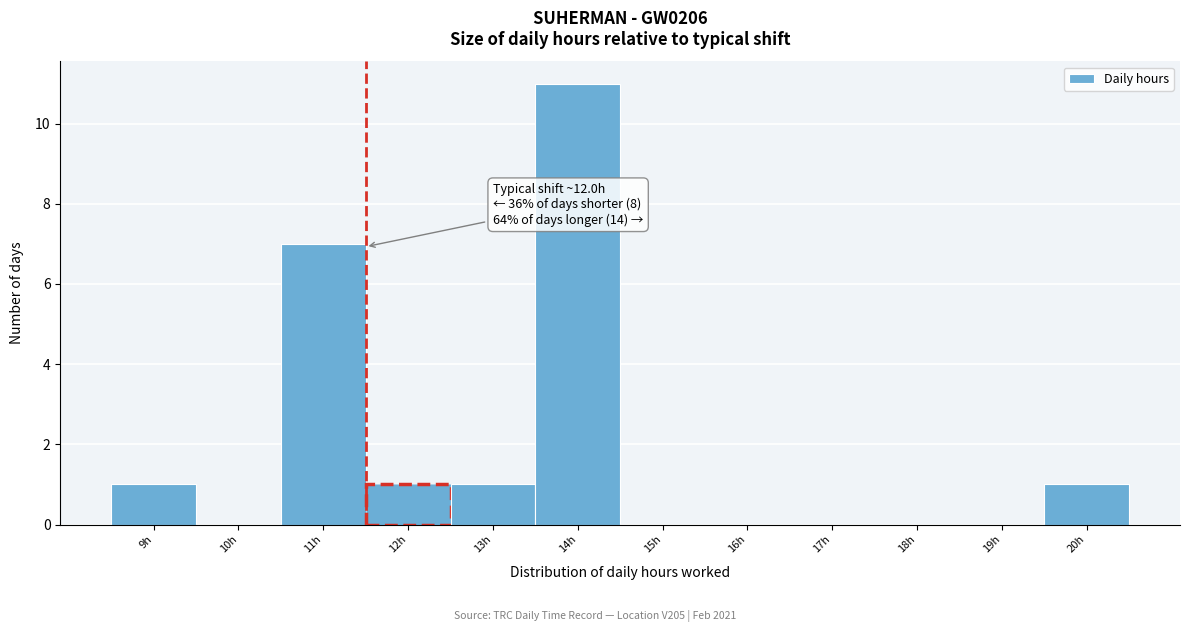

Reading left to right, list all the values displayed in this chart.

9h=1	10h=0	11h=7	12h=1	13h=1	14h=11	15h=0	16h=0	17h=0	18h=0	19h=0	20h=1